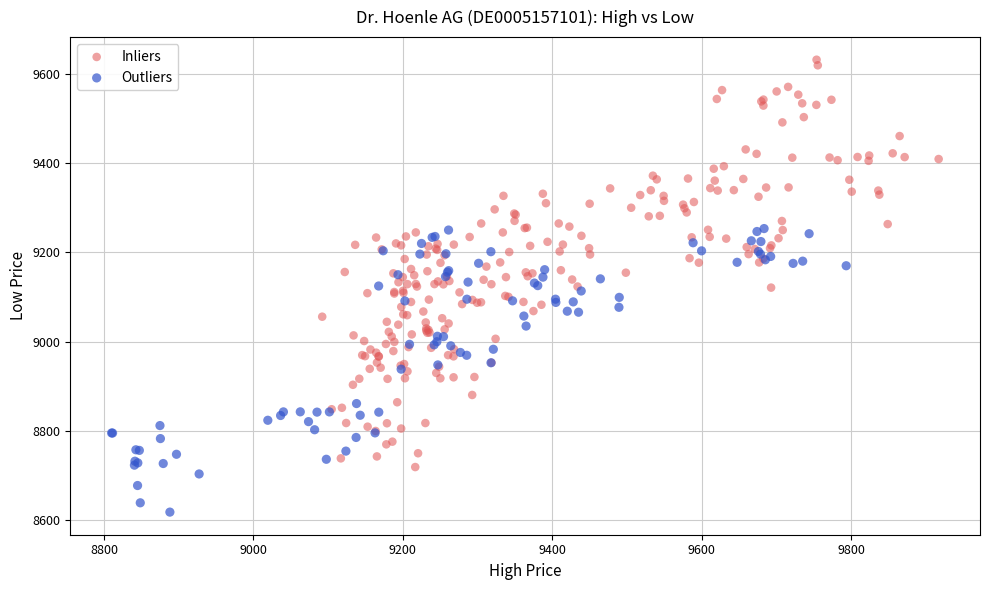

Which series has the widest spread of Y values?

Inliers